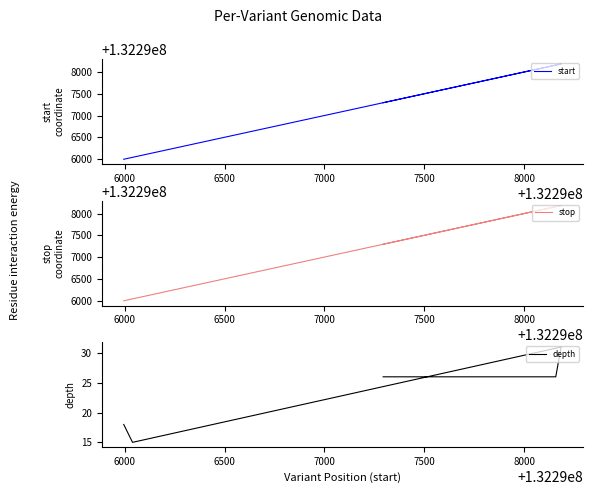

At how many categories does at least one series exceed 64727168?

5